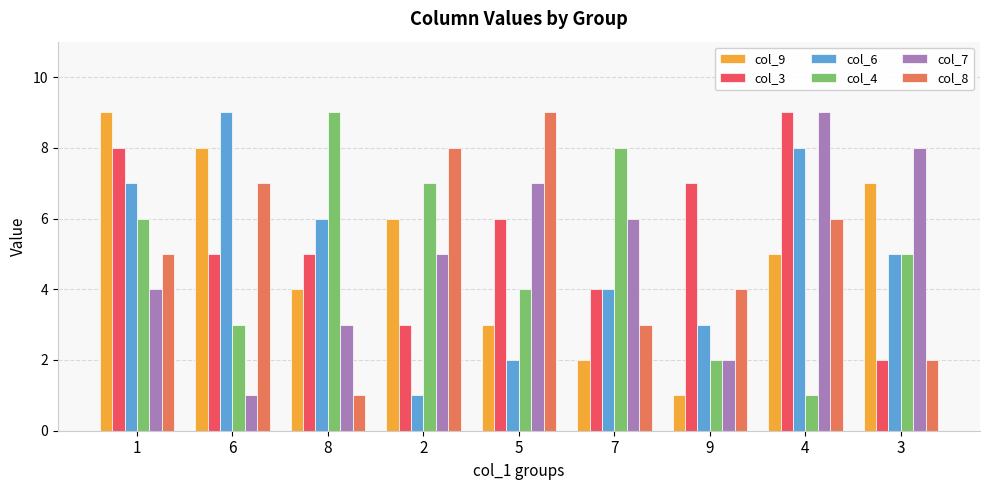

What is the sum of the col_9 values at 2 and 3?

13